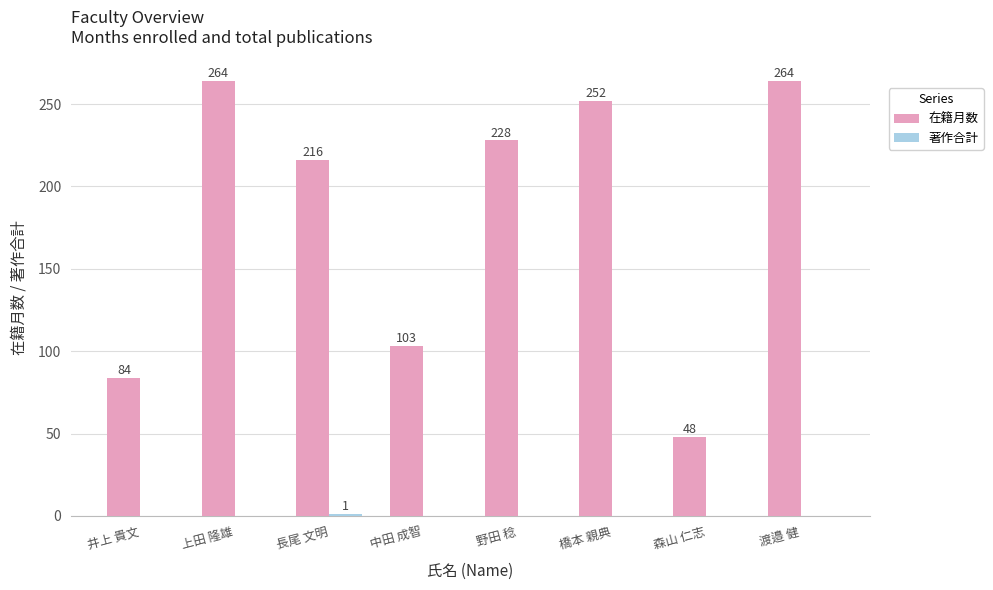

Which series changed the most between 中田 成智 and 野田 稔?

在籍月数